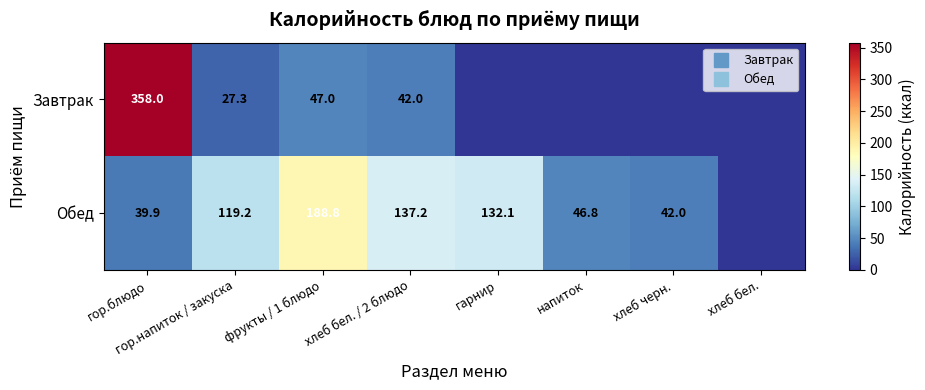

What is the difference between the maximum and minimum values in the Завтрак series?

358.0